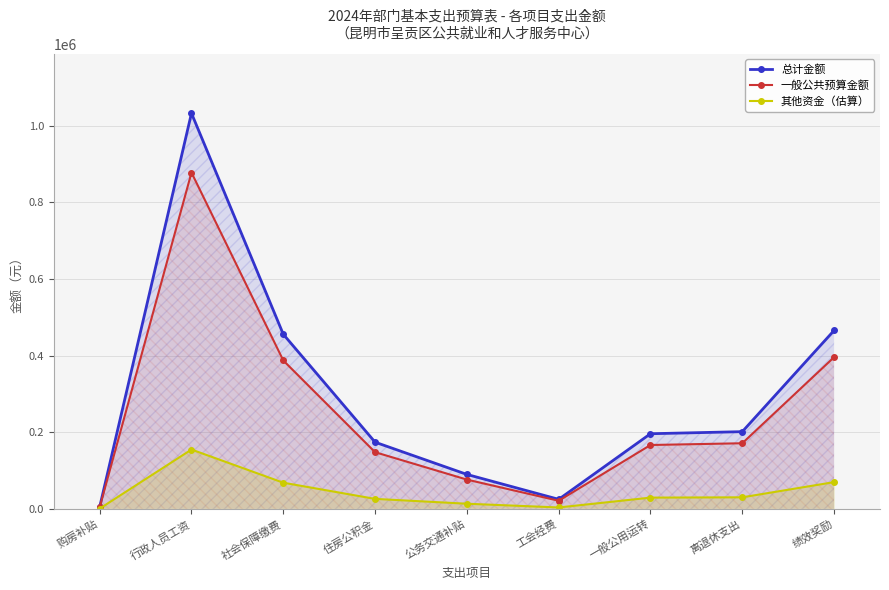

Between 购房补贴 and 离退休支出, which series saw the biggest shift?

总计金额